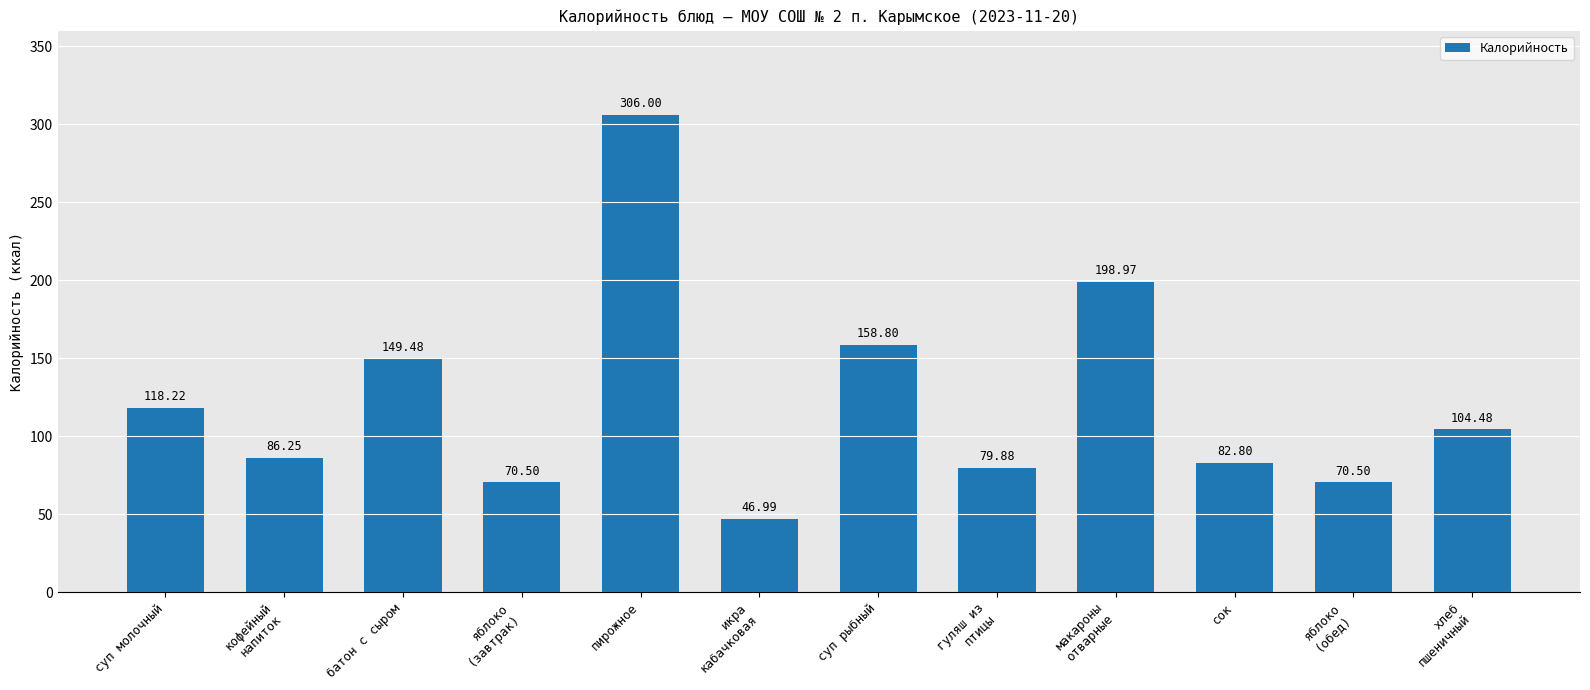

Approximately how many times larger is the value at суп рыбный compared to сок?

1.9